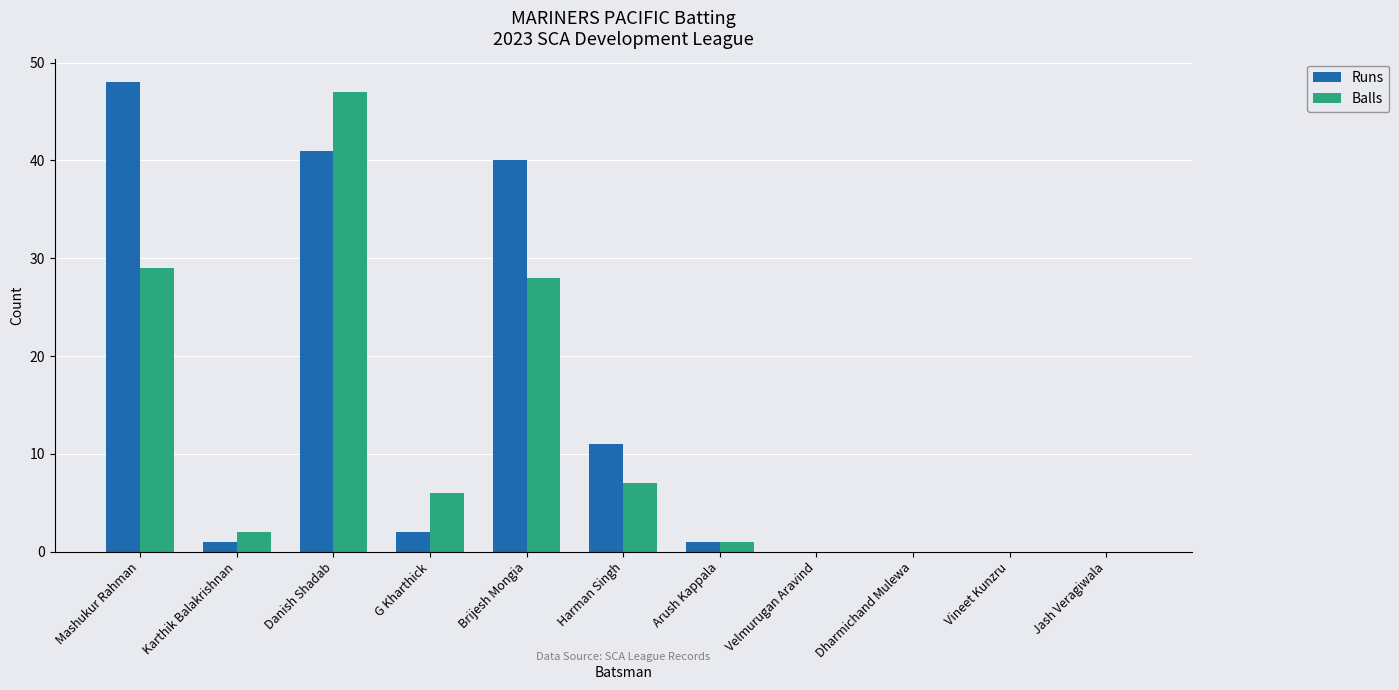

The Runs series shows 1 at Karthik Balakrishnan. True or false?

True